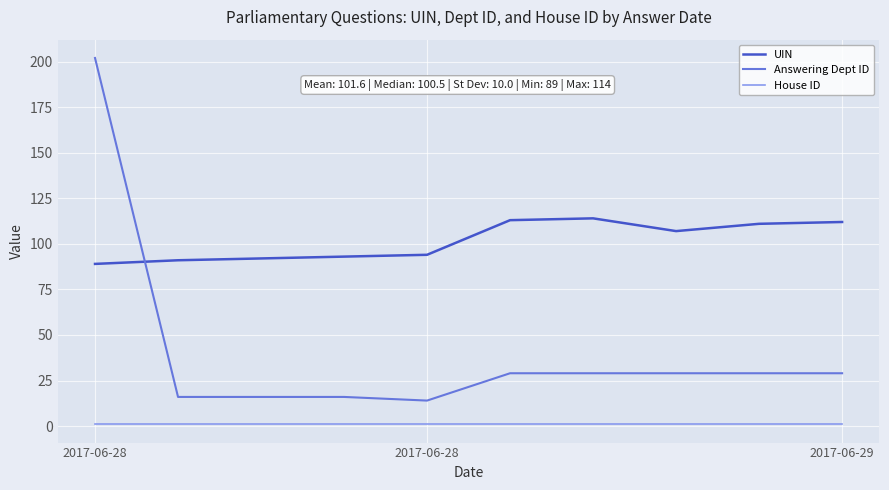

What is the lowest value of the Answering Dept ID series?

14